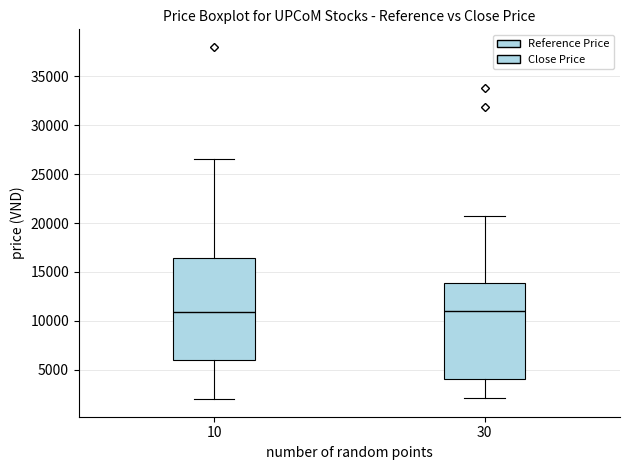

Comparing the boxes themselves (not the whiskers), which one is the tallest?

10